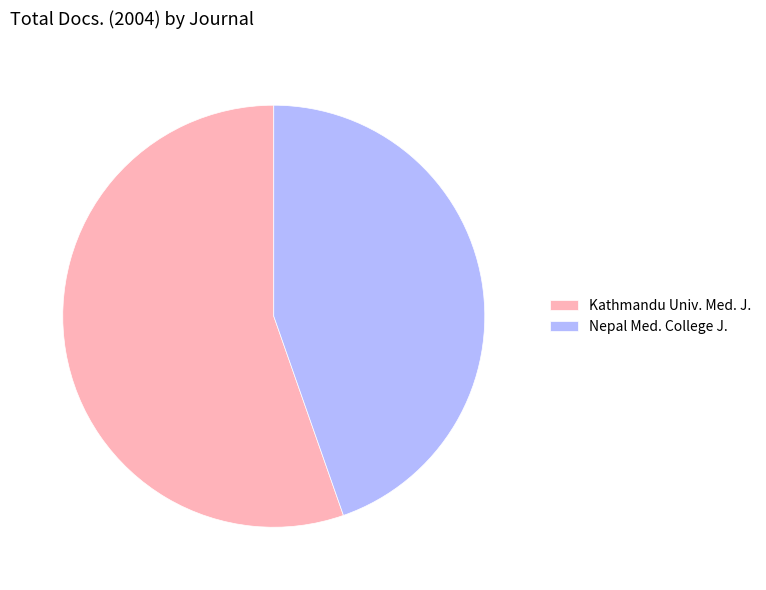

Is it true that Nepal Med. College J. is 35% of the pie?

False